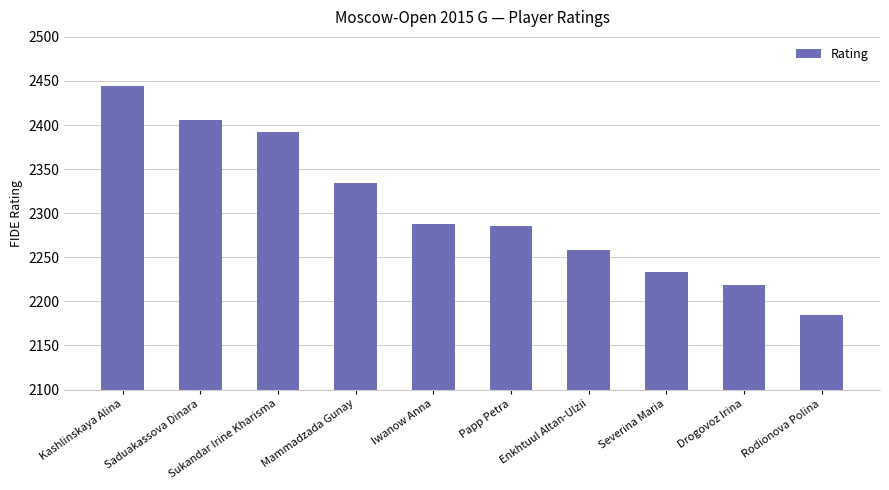

What is the approximate value at Papp Petra, to the nearest 50?

2300